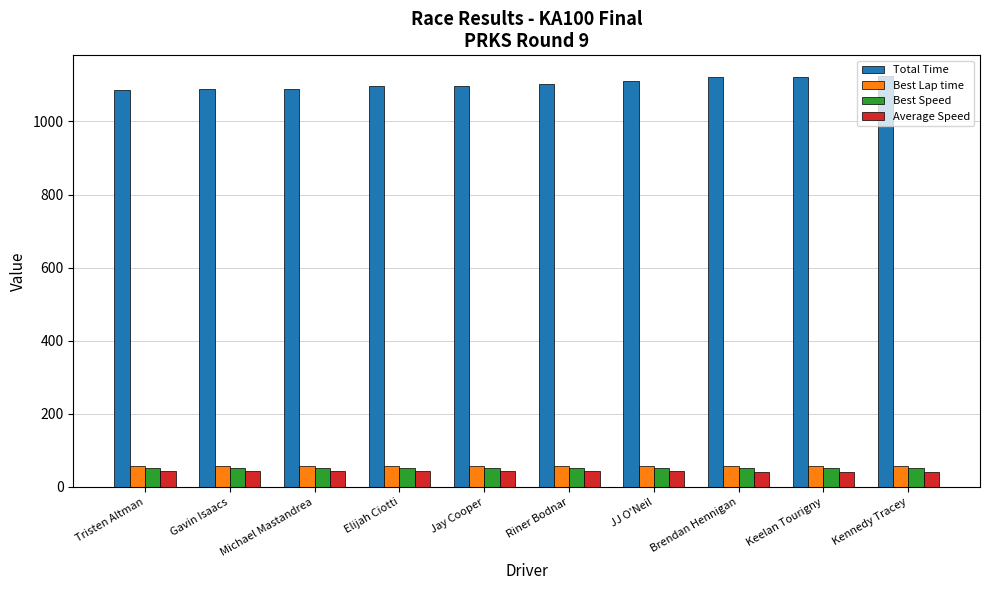

What is the difference between the Best Lap time values at Kennedy Tracey and Michael Mastandrea?

0.9